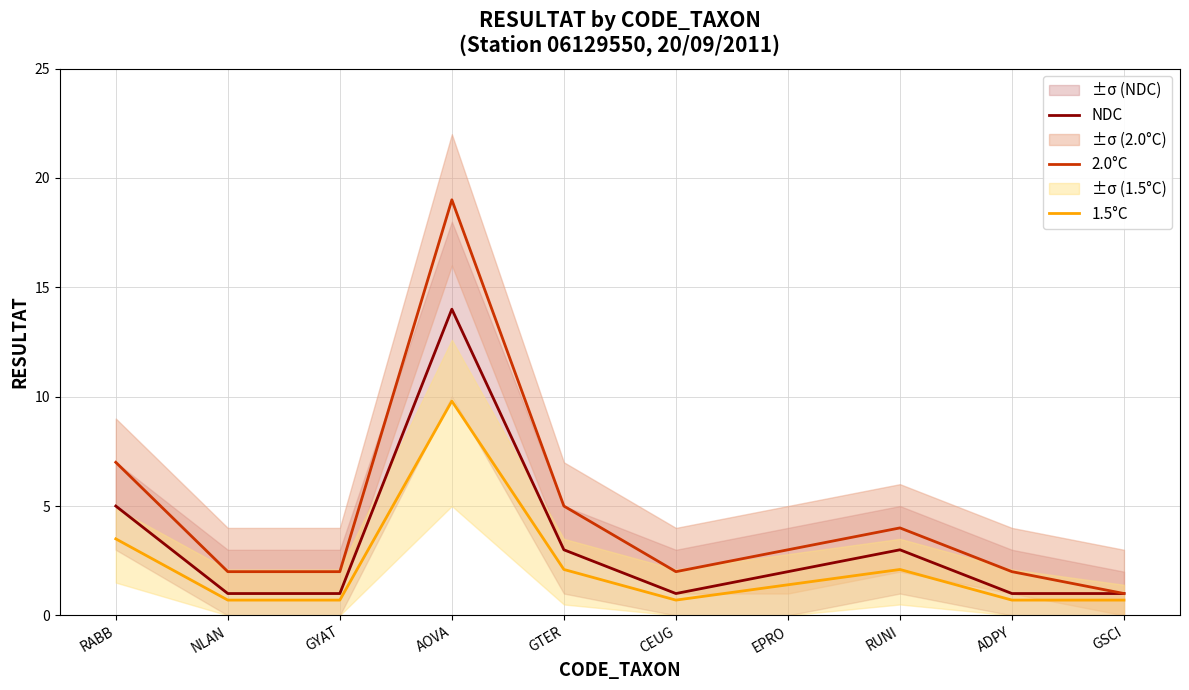

Which series has the widest spread of values?

2.0°C